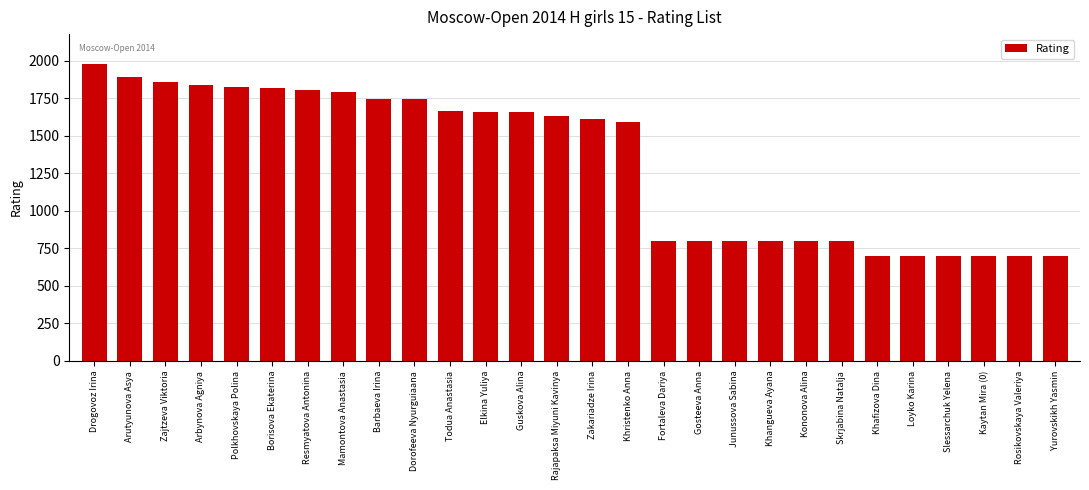

Which has a higher value, Guskova Alina or Barbaeva Irina?

Barbaeva Irina